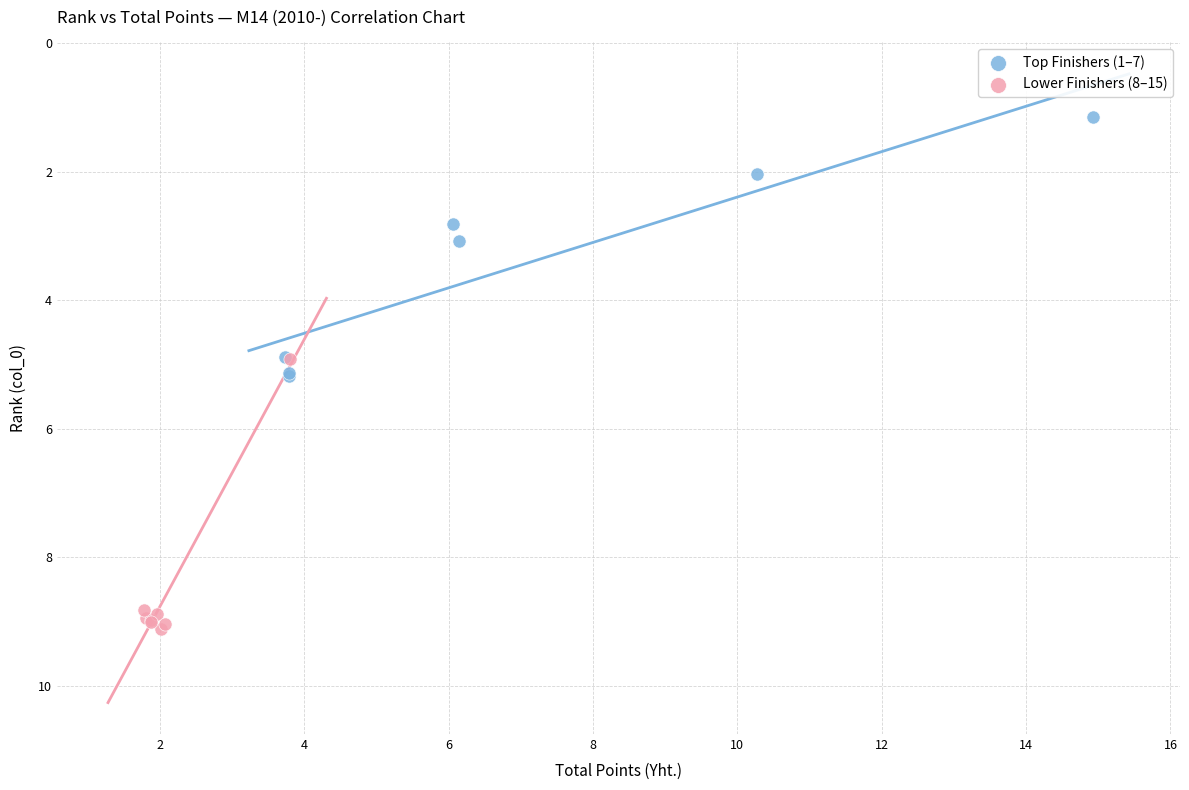

Which series reaches the maximum Y coordinate?

Lower Finishers (8–15)